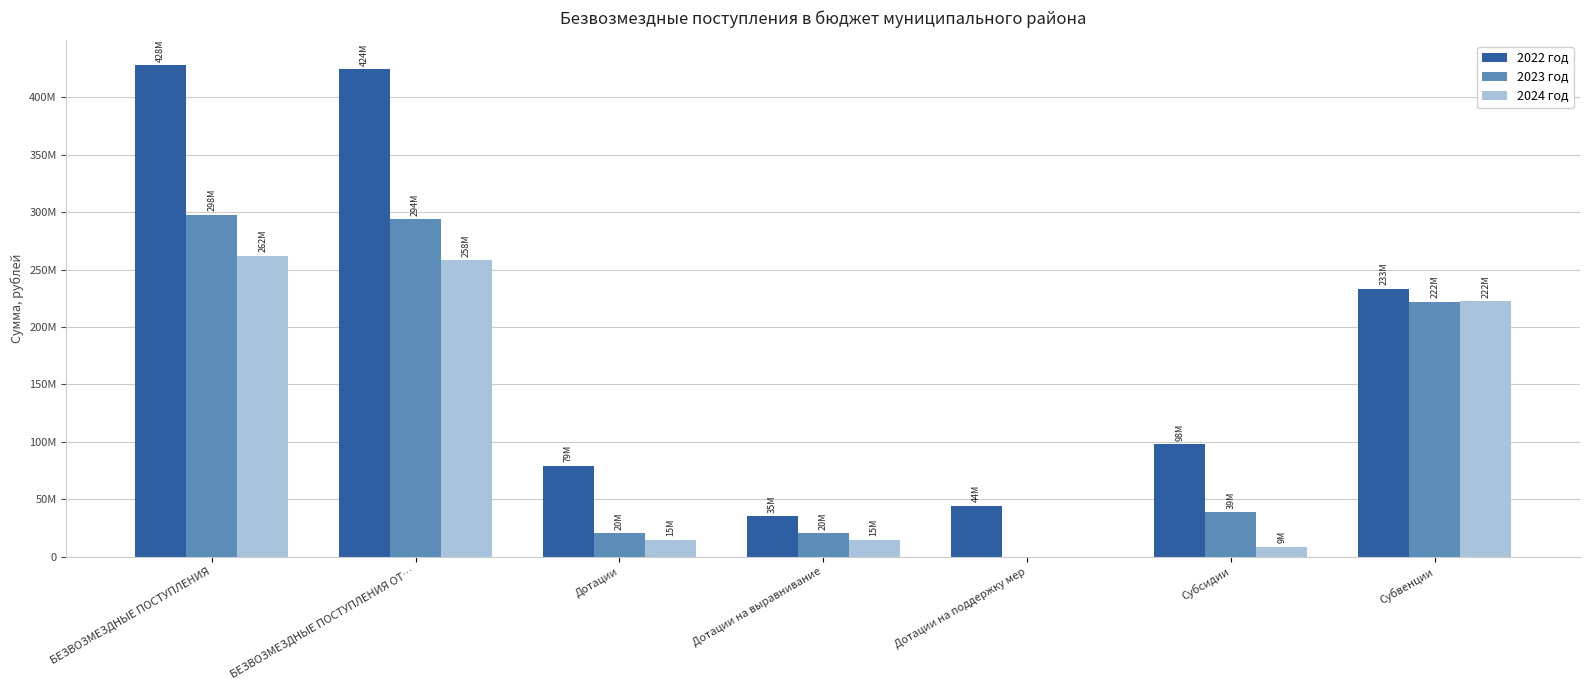

Reading left to right, transcribe all the data shown in this chart.

2022 год: 428221522.7	424400174.7	79200779.0	34920145.0	44280634.0	97787883.0	233187261.8
2023 год: 297664743.2	293843395.2	20274459.0	20274459.0	0.0	38653878.0	222158062.2
2024 год: 262146739.6	258325391.6	14832528.0	14832528.0	0.0	8534000.0	222201867.6